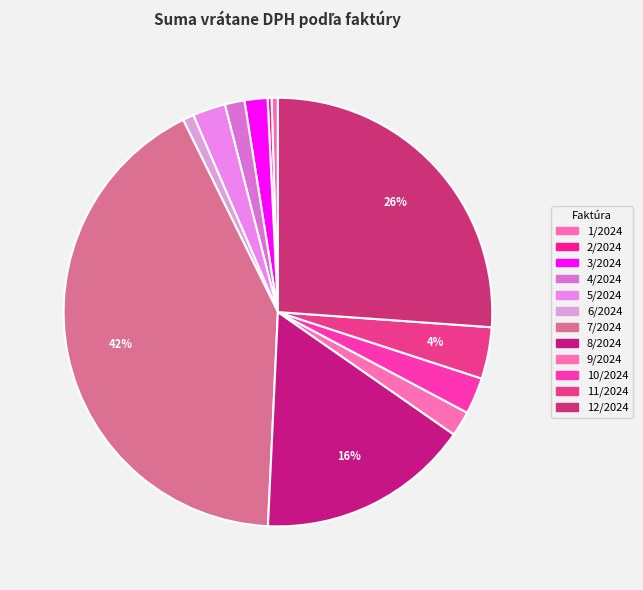

Count the number of slices in the pie.

12